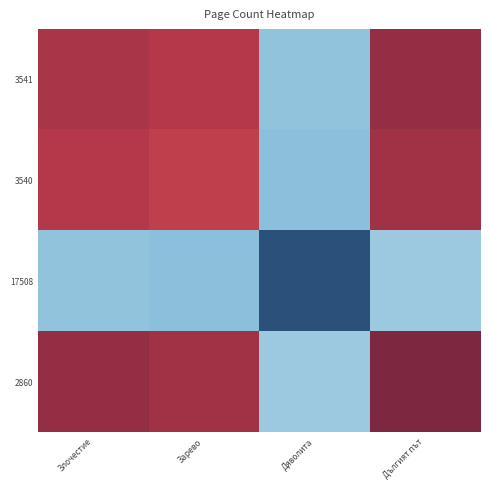

Between Зарево and Злочестие, which is larger?

Злочестие